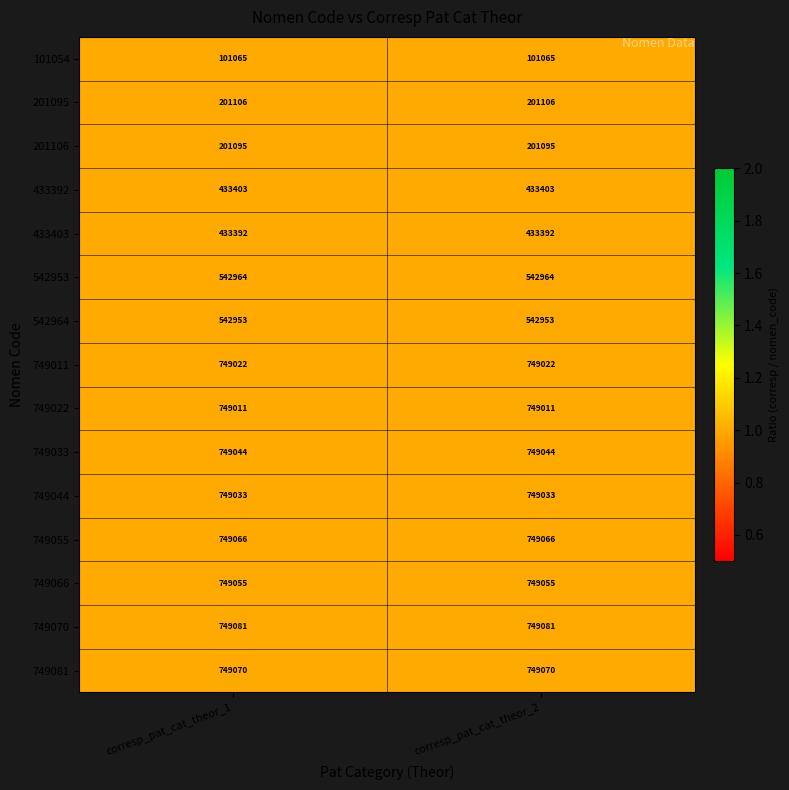

Read the 542964 value at corresp_pat_cat_theor_1.

542953